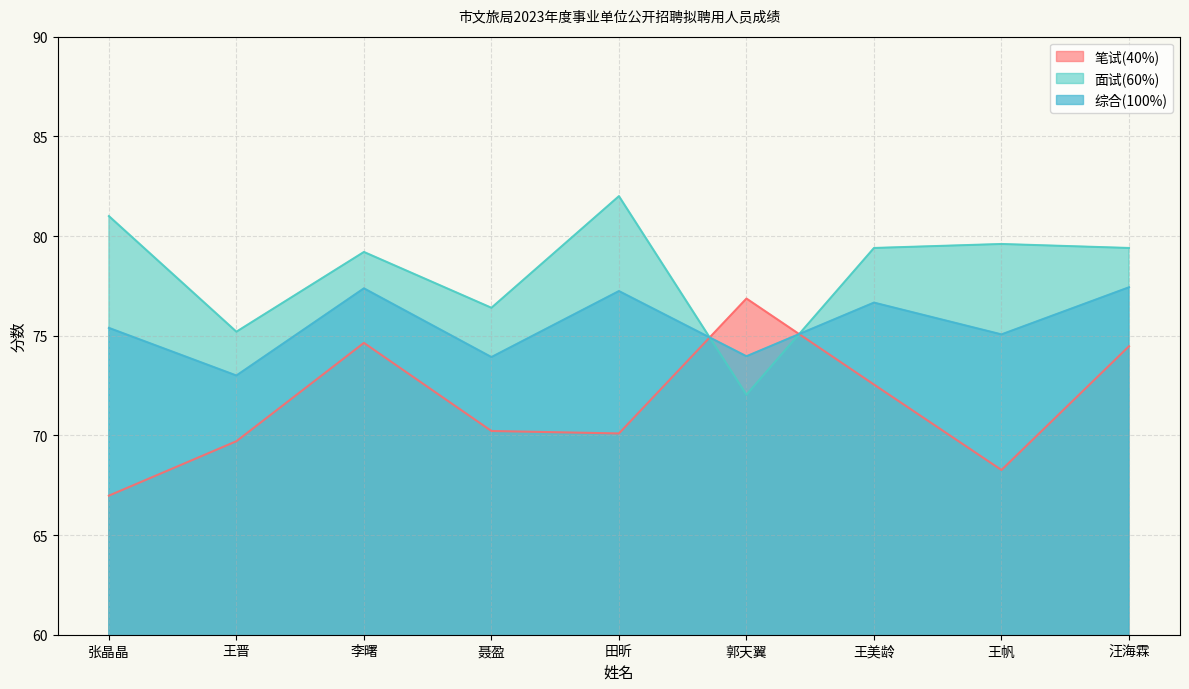

What is the greatest value displayed?

82.0